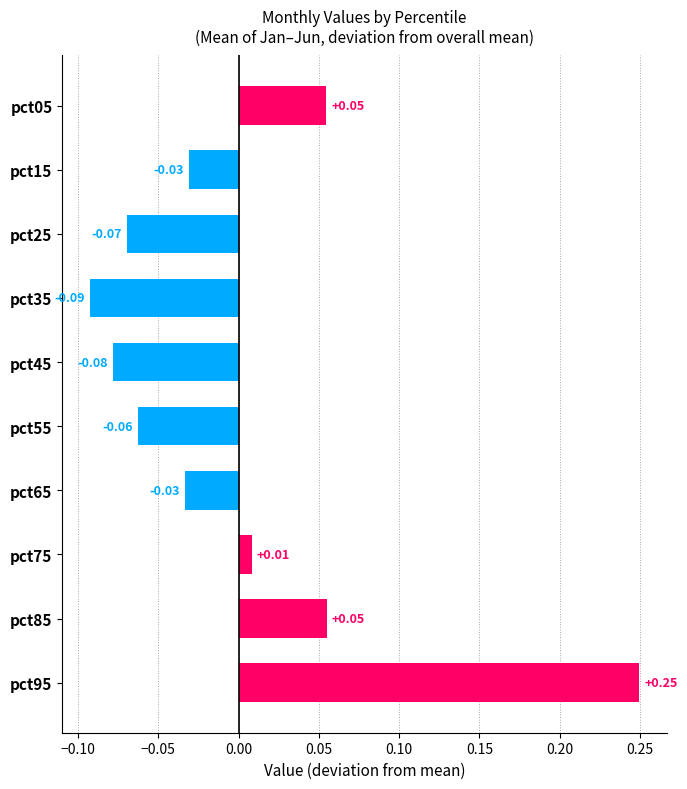

Which has a higher value, pct65 or pct45?

pct65